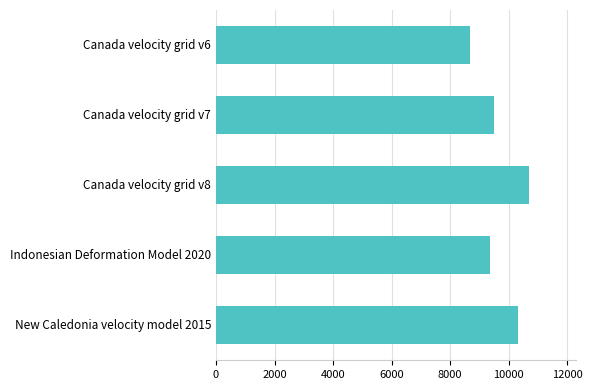

The value at Canada velocity grid v8 is 15934. True or false?

False